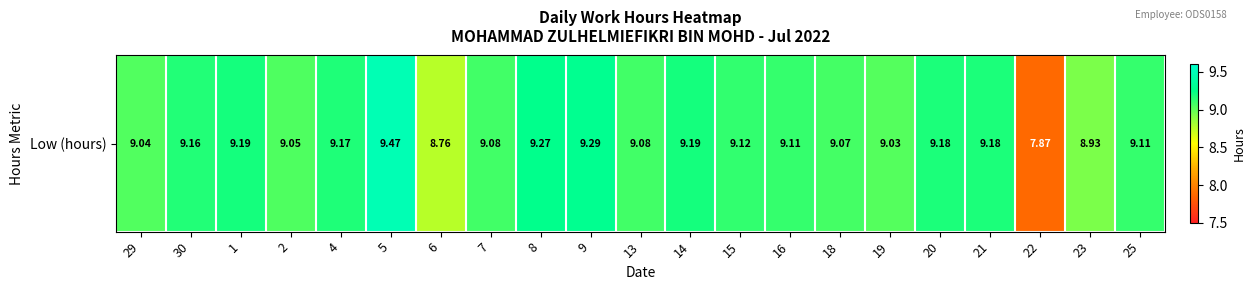

What is the average value?

9.1